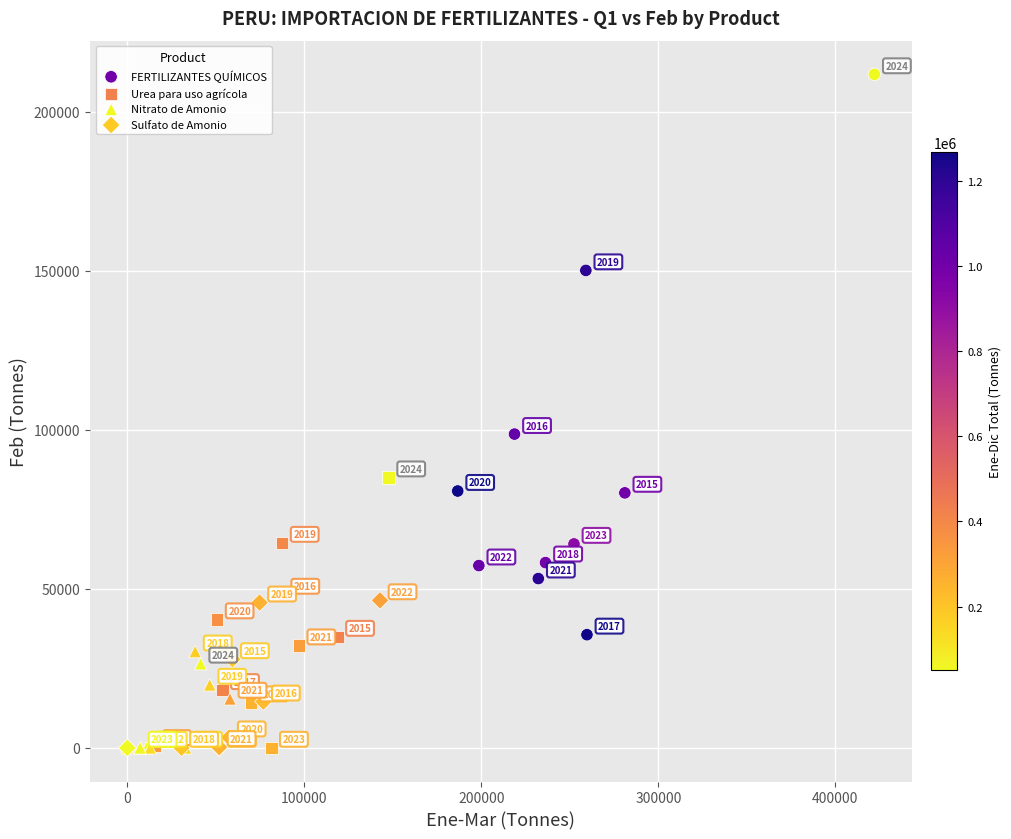

Which series has the largest Y range (max minus min)?

FERTILIZANTES QUÍMICOS